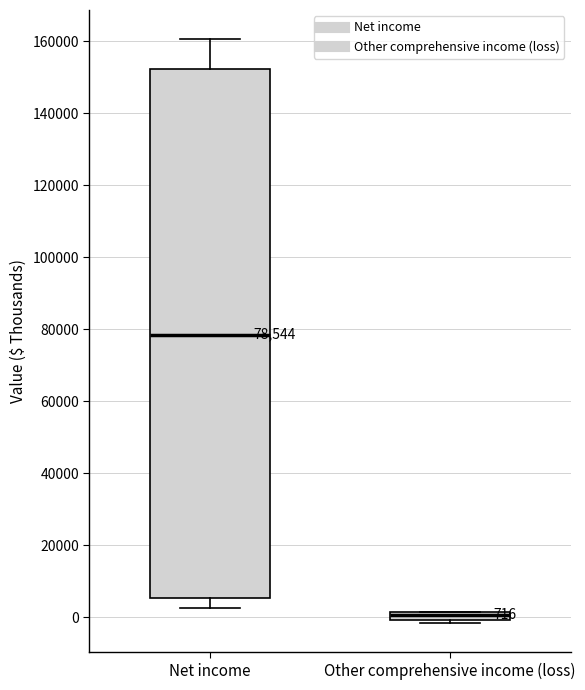

Comparing the boxes themselves (not the whiskers), which one is the tallest?

Net income